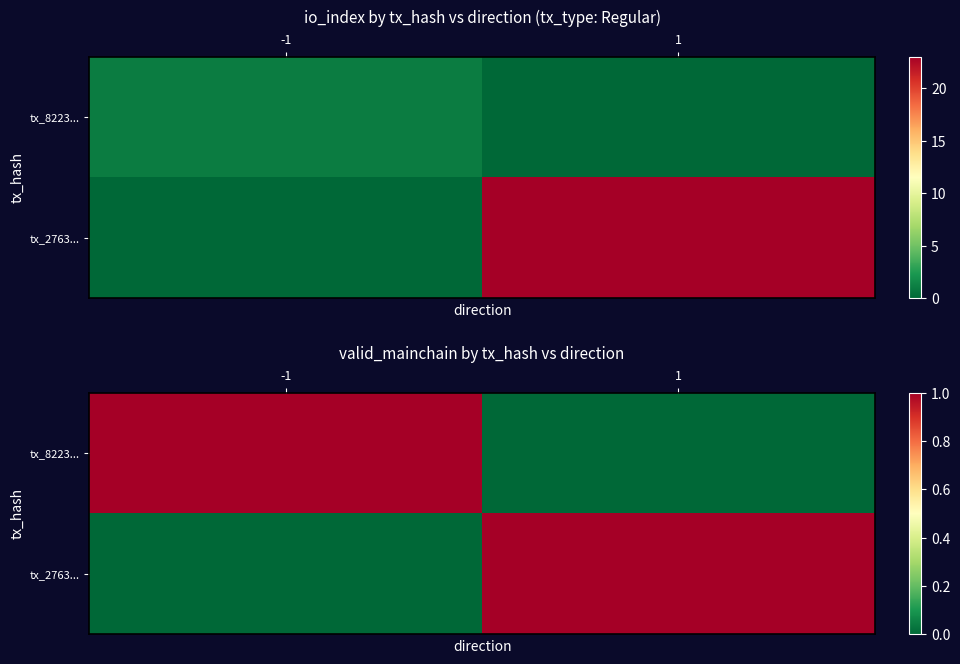

Between -1 and 1, which is larger?

-1